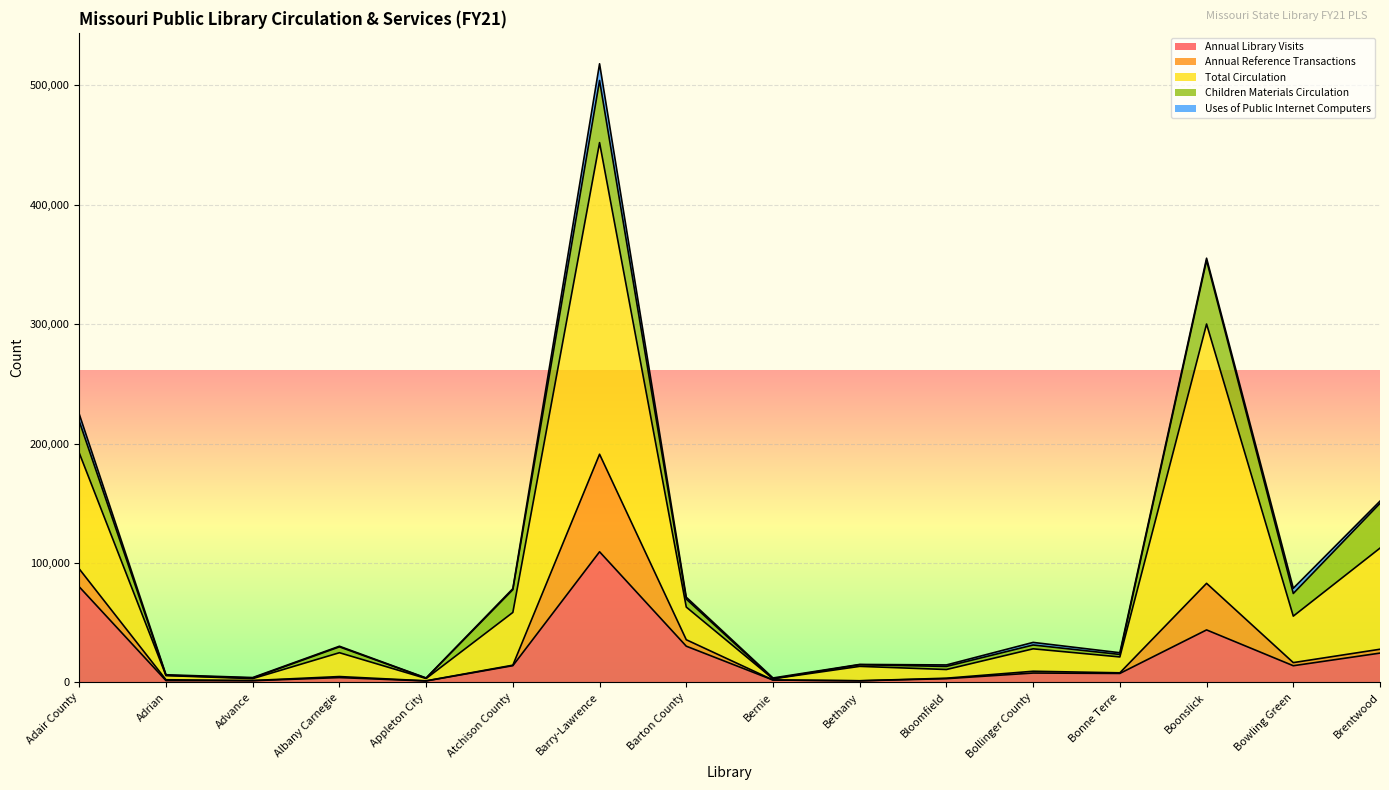

Where is Children Materials Circulation nearest to the value 26709?

Adair County